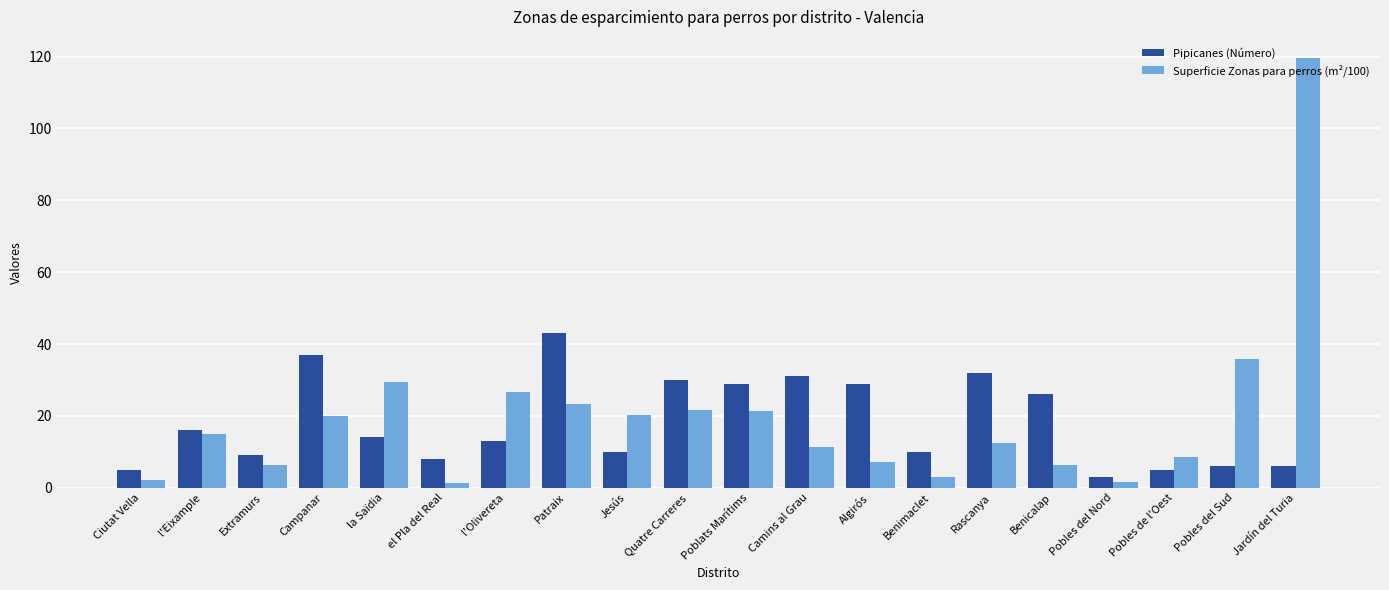

The Pipicanes (Número) series shows 3.0 at Pobles del Nord. True or false?

True